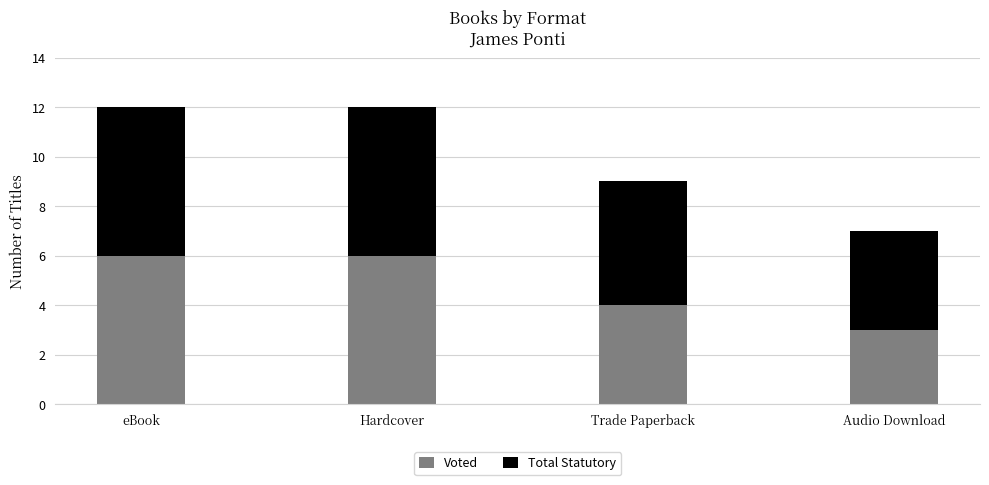

Reading right to left, transcribe the values for Voted.

Audio Download=3	Trade Paperback=4	Hardcover=6	eBook=6